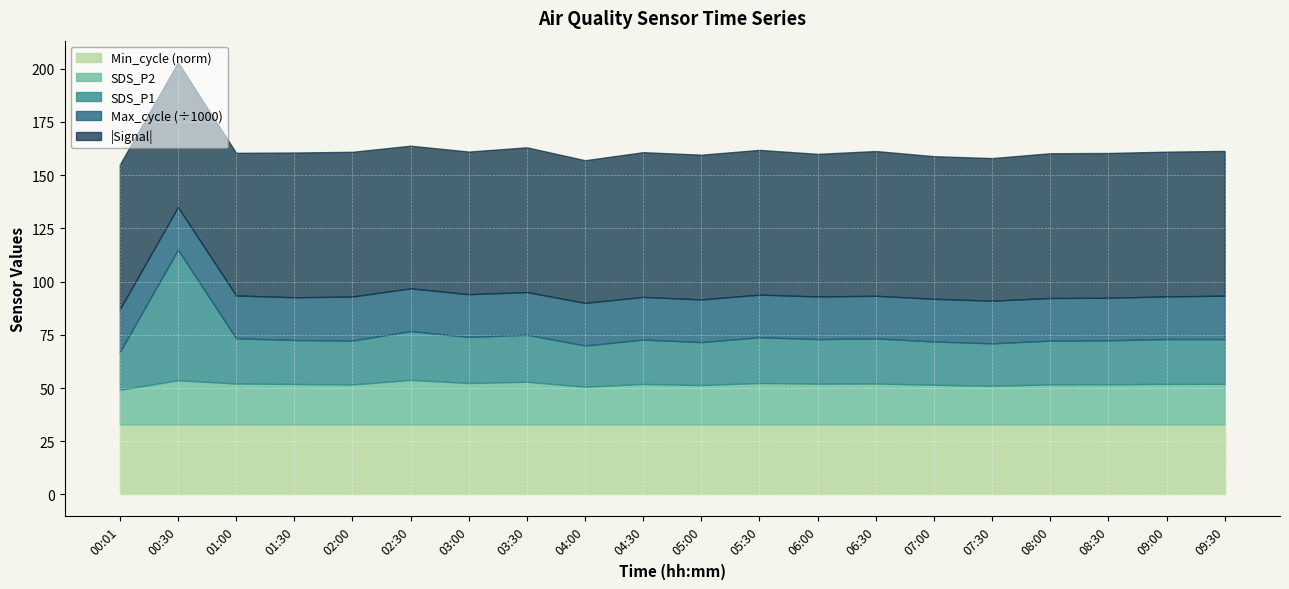

Which series changed the most between 04:00 and 05:30?

Max_cycle